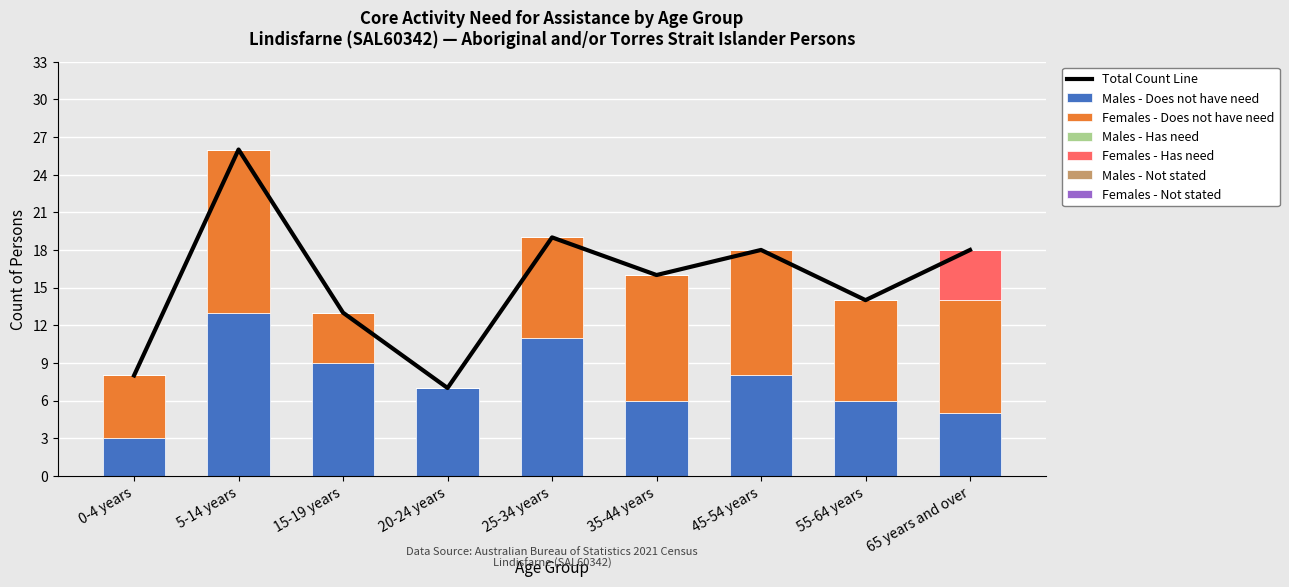

List the labels in order of Males - Does not have need value, largest first.

5-14 years, 25-34 years, 15-19 years, 45-54 years, 20-24 years, 35-44 years, 55-64 years, 65 years and over, 0-4 years